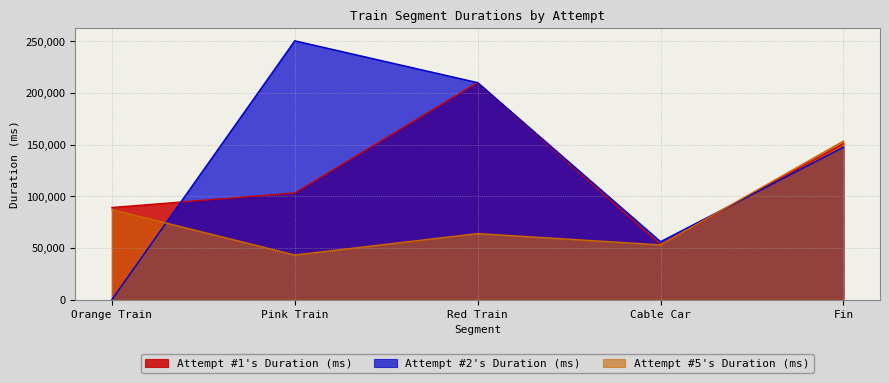

How many lines are shown in the chart?

3